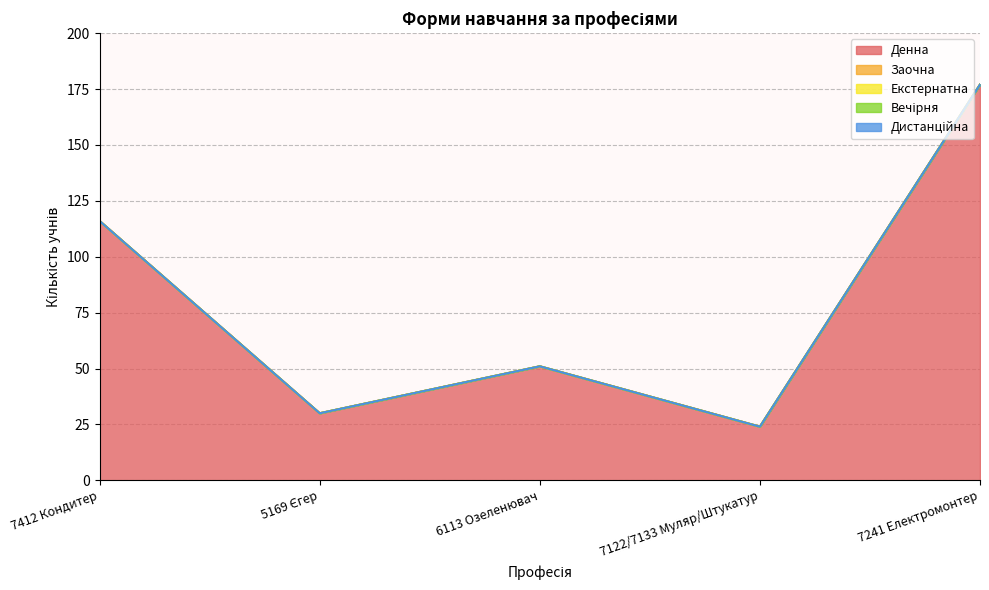

What is the value of the Денна point at the 1st from the left?

116